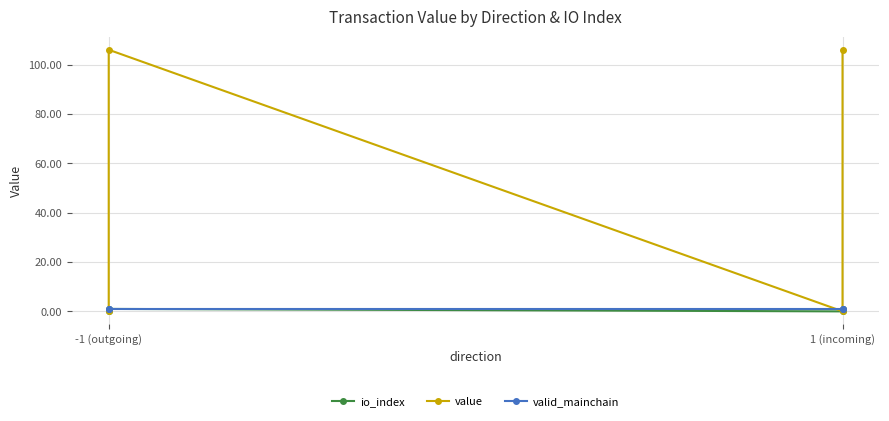

How many lines are shown in the chart?

3